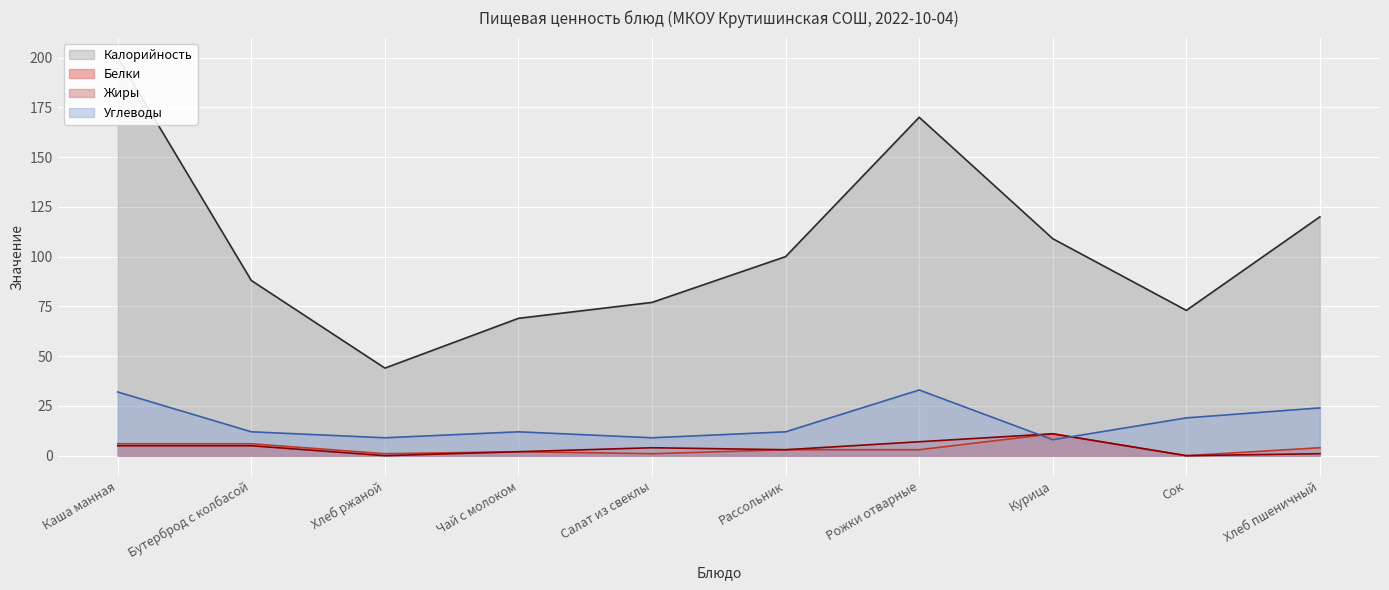

What is the sum of the Белки values at Рассольник and Курица?

14